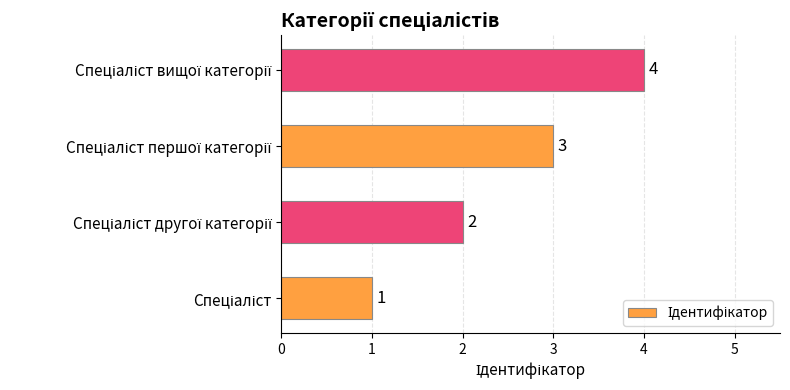

What is the maximum value shown in the chart?

4